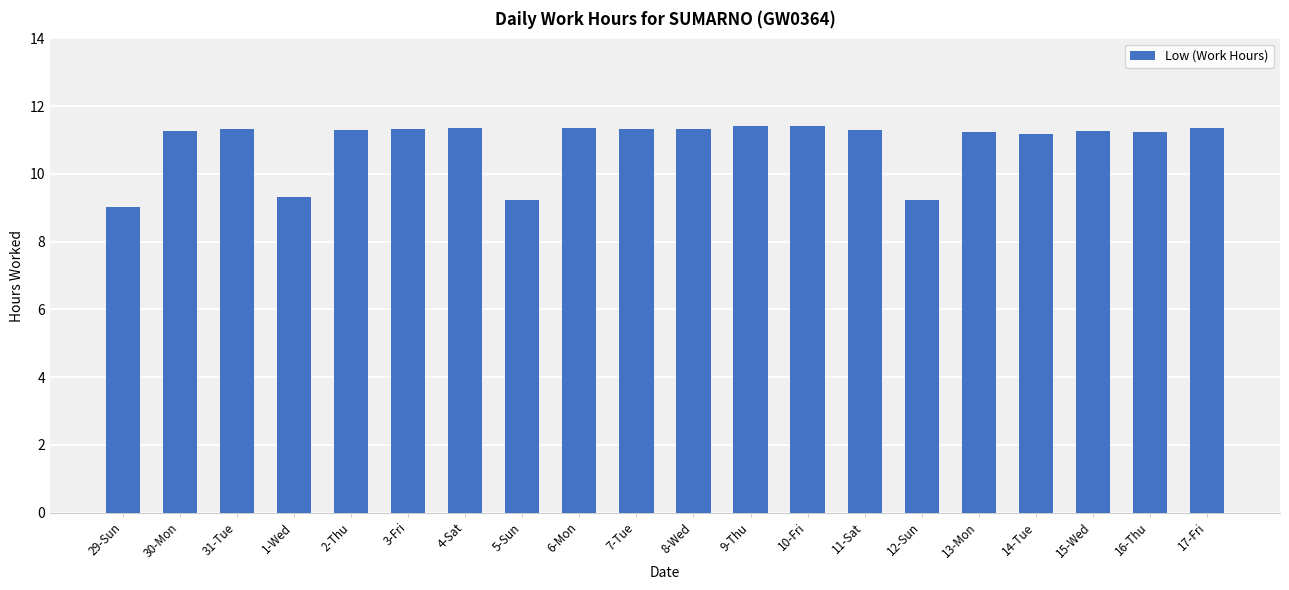

At which label does the data first exceed 11?

30-Mon